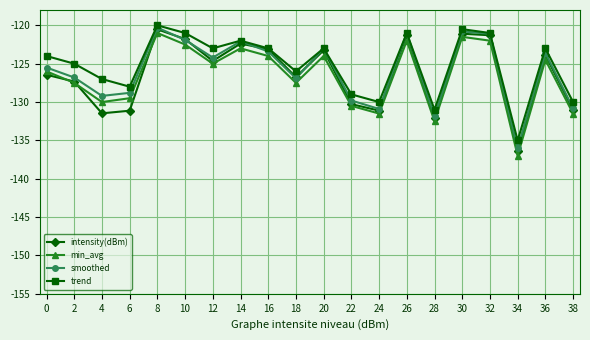

Which series changed the most between 26 and 38?

smoothed